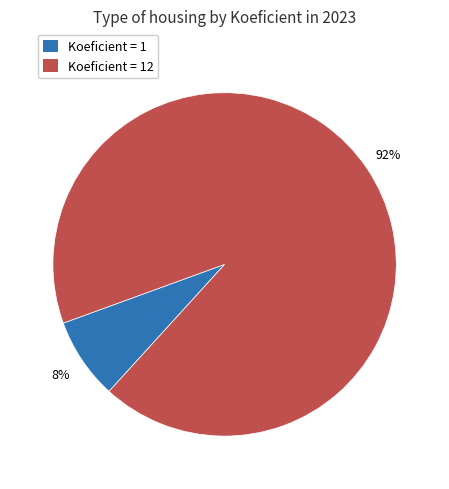

What percentage is the Koeficient = 1 slice, to the nearest percent?

8%